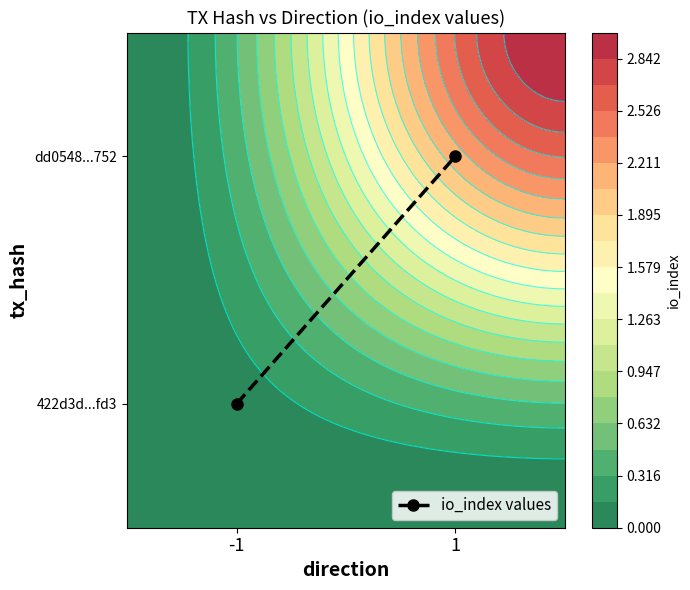

What is the average value?

0.5